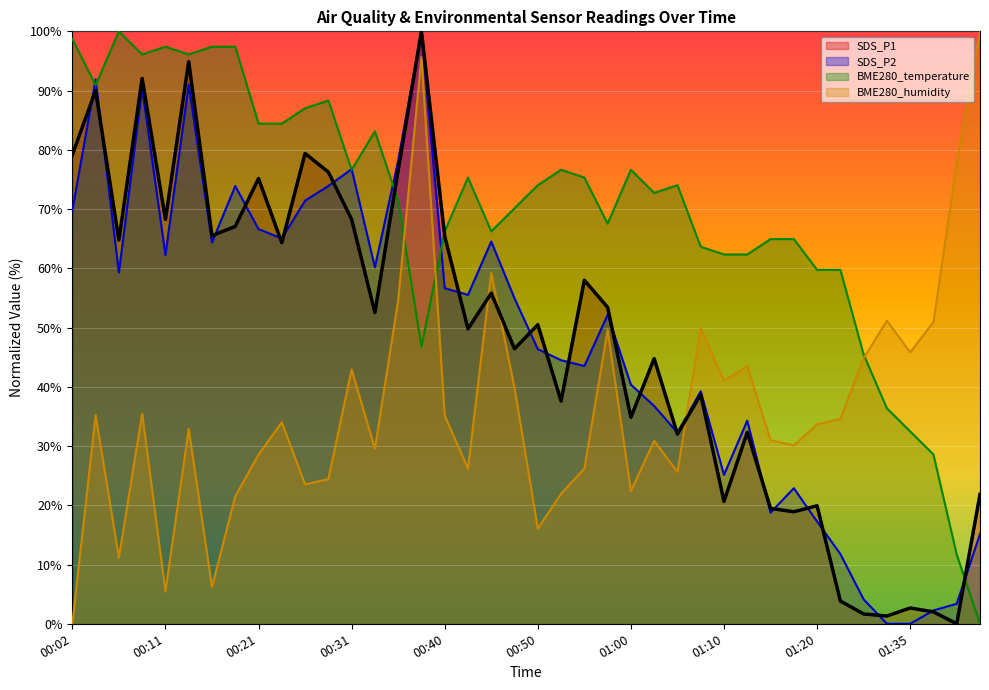

Count the number of categories in the chart.

40